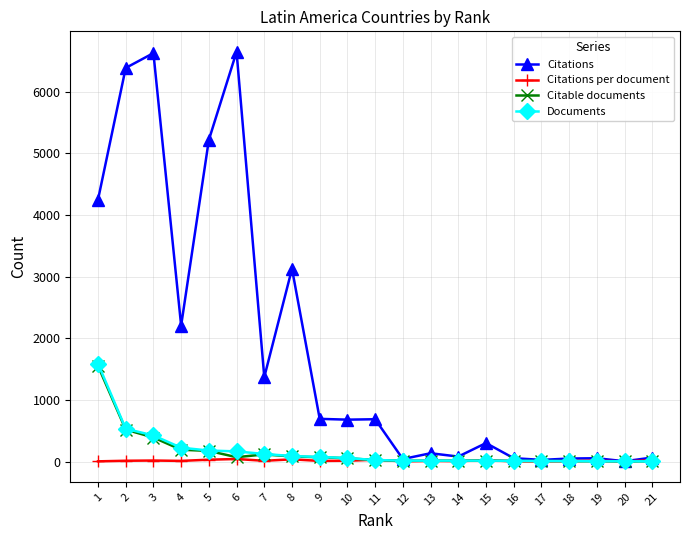

What is the value of the Citable documents point at the 21st from the left?

3.0